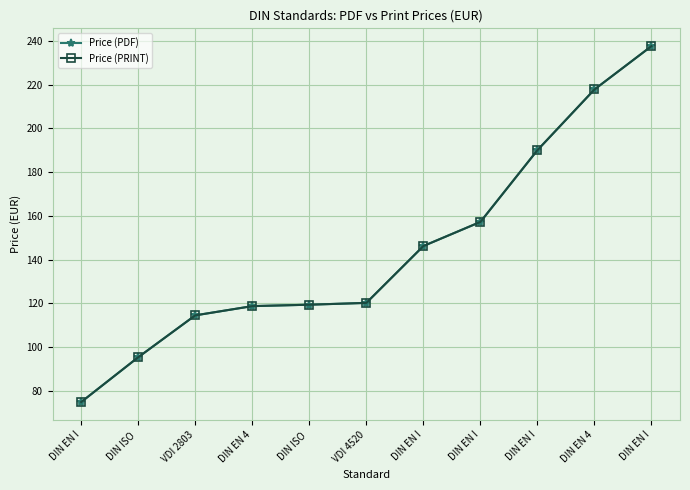

Is this an area chart (filled region under the line)?

No